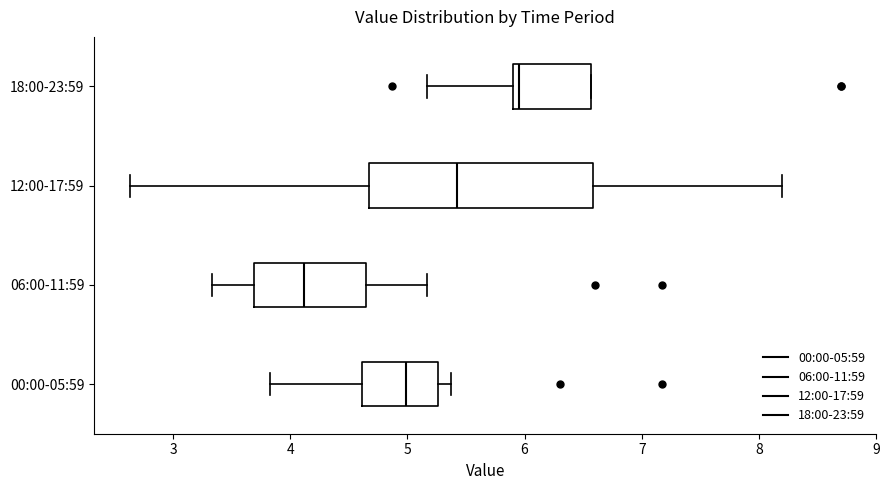

Where is the right edge of the box for 18:00-23:59 on the x-axis? The values are not printed on the chart, so give them approximately, as read against the axis.

6.6